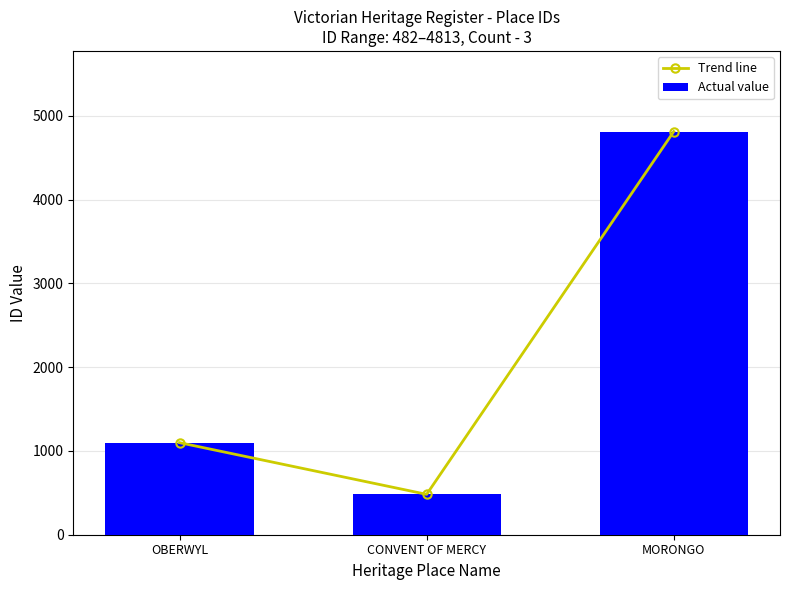

What is the difference between the Actual value values at CONVENT OF MERCY and OBERWYL?

617